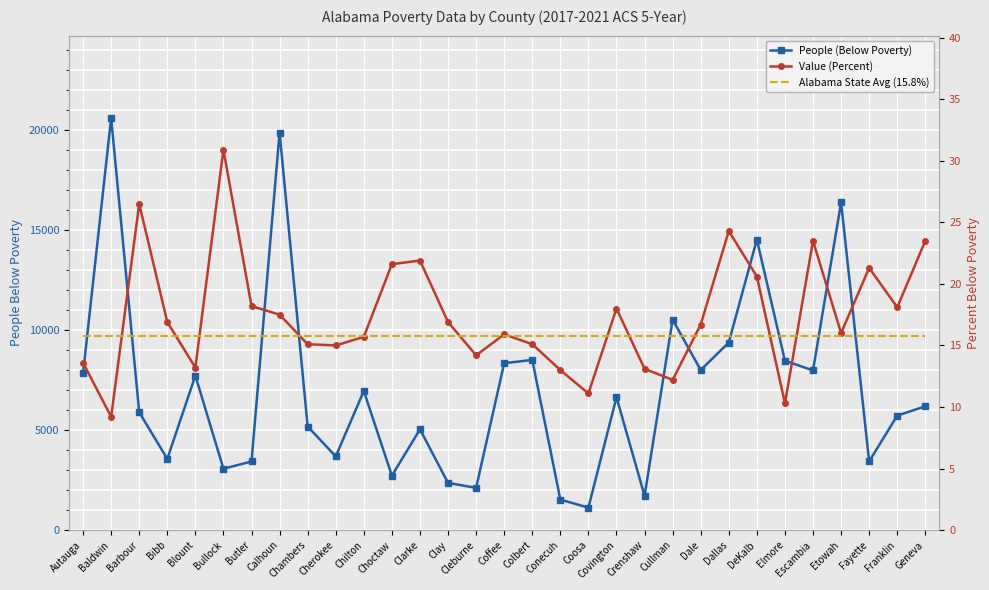

What is the average value of the Value (Percent) series?

17.4